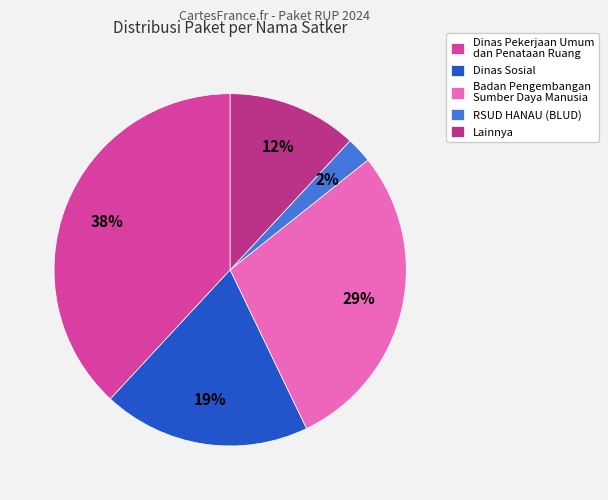

How many slices are in this pie chart?

5